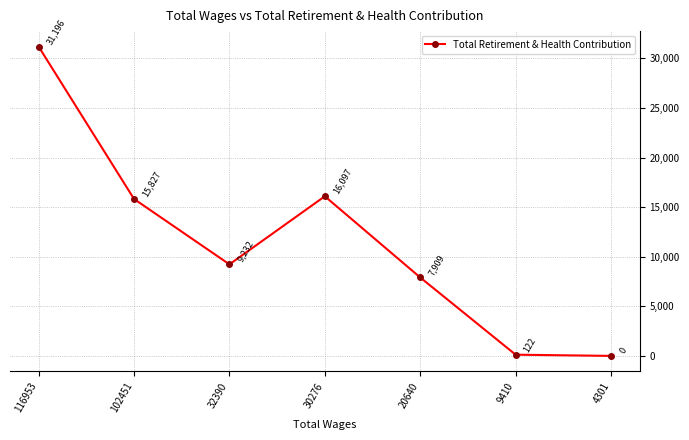

What is the sum of all values?

80383